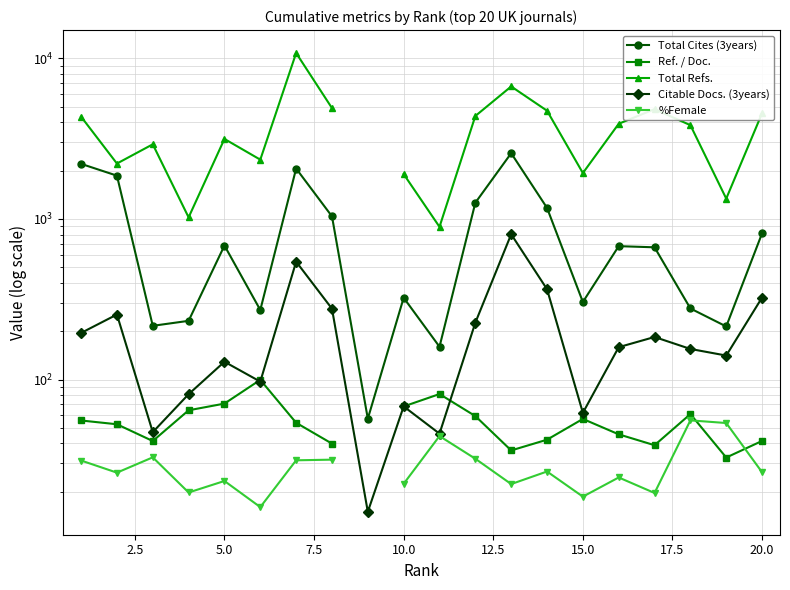

Which series has the widest spread of values?

Total Refs.